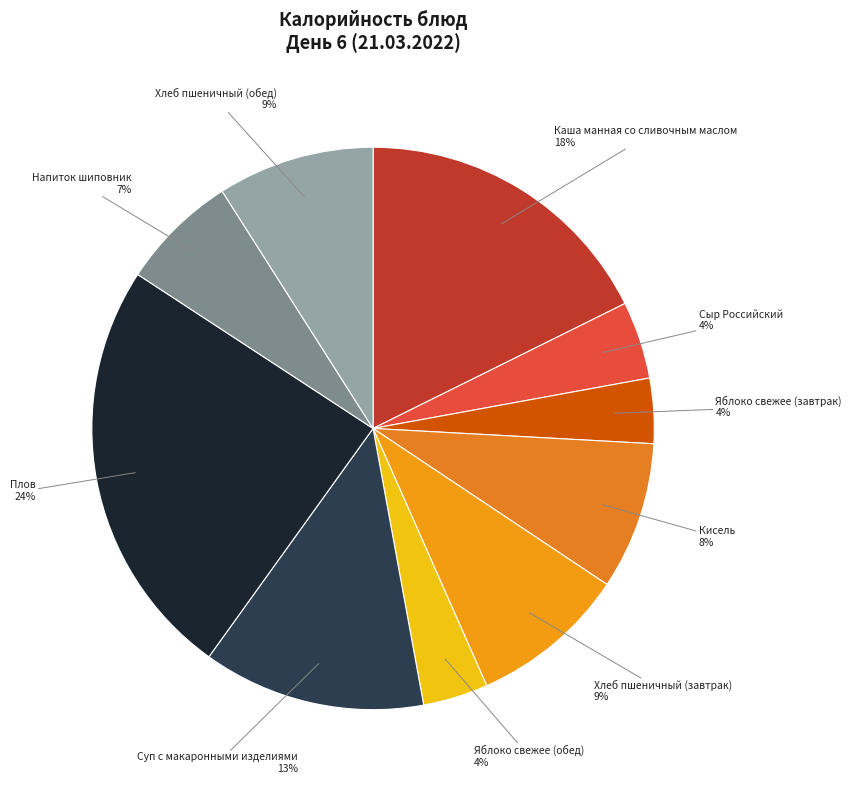

How many segments does this pie chart have?

10